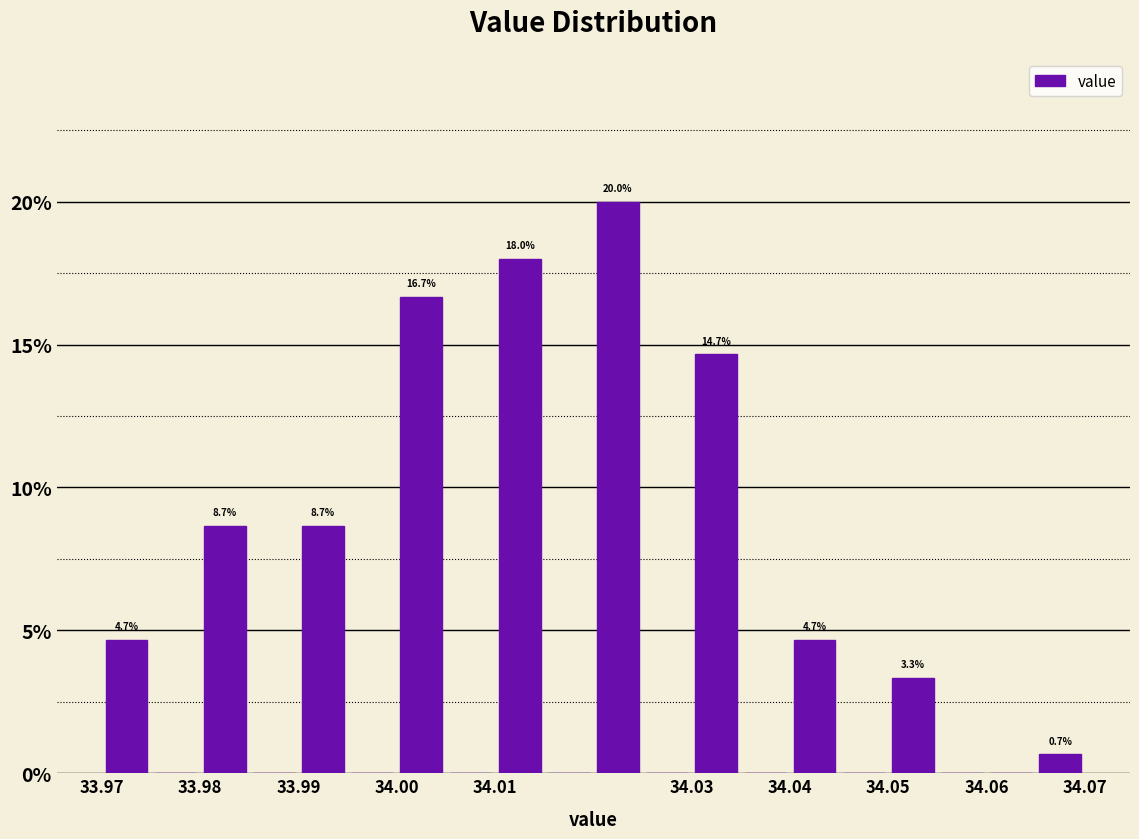

Over which range of the x-axis is the bar tallest?

34.020 to 34.025